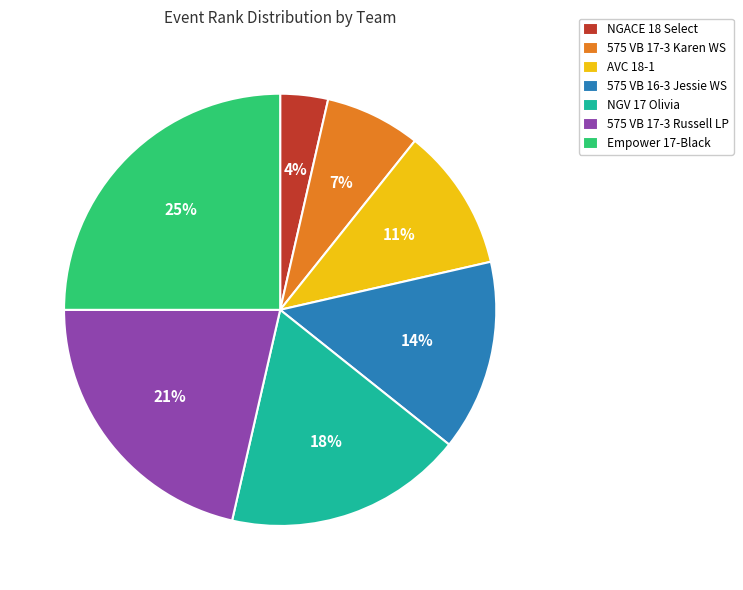

What is the ratio of the value at Empower 17-Black to the value at NGV 17 Olivia?

1.4